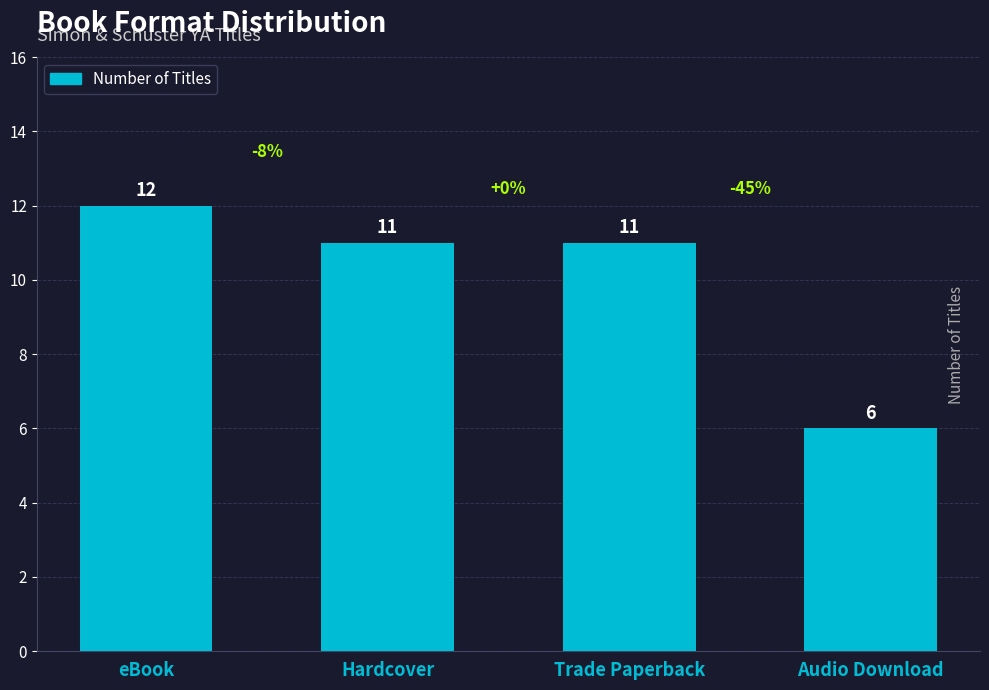

True or false: the data shows 6 at Audio Download.

True